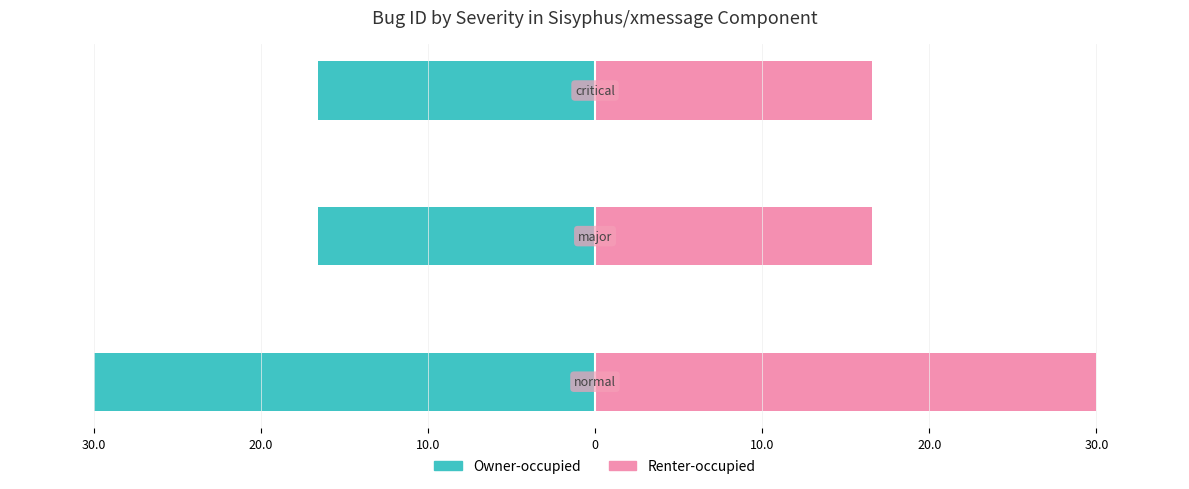

Between 20.0 and 30.0, which is larger?

20.0